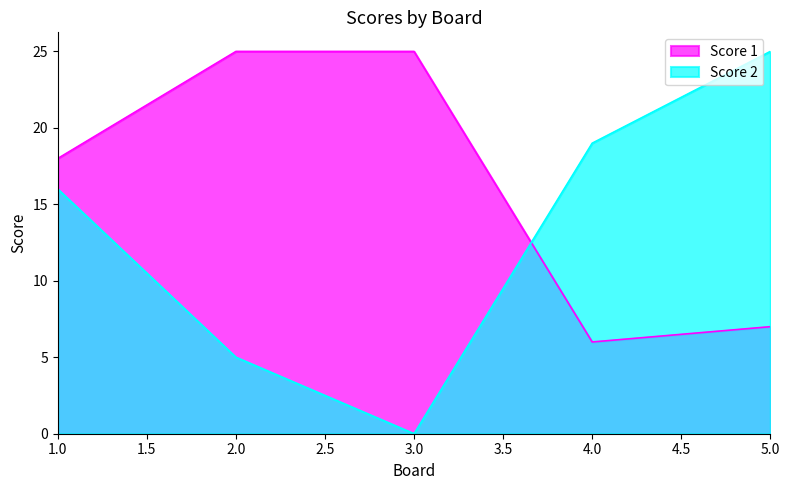

Which series has the largest total across all categories?

Score 1